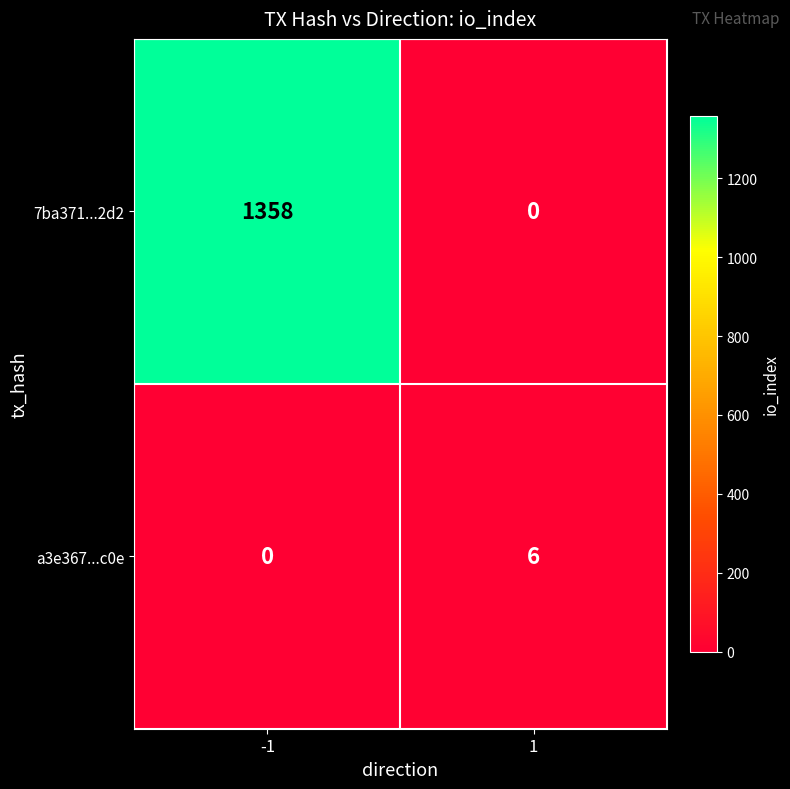

The value of a3e367...c0e at 1 is 8. True or false?

False